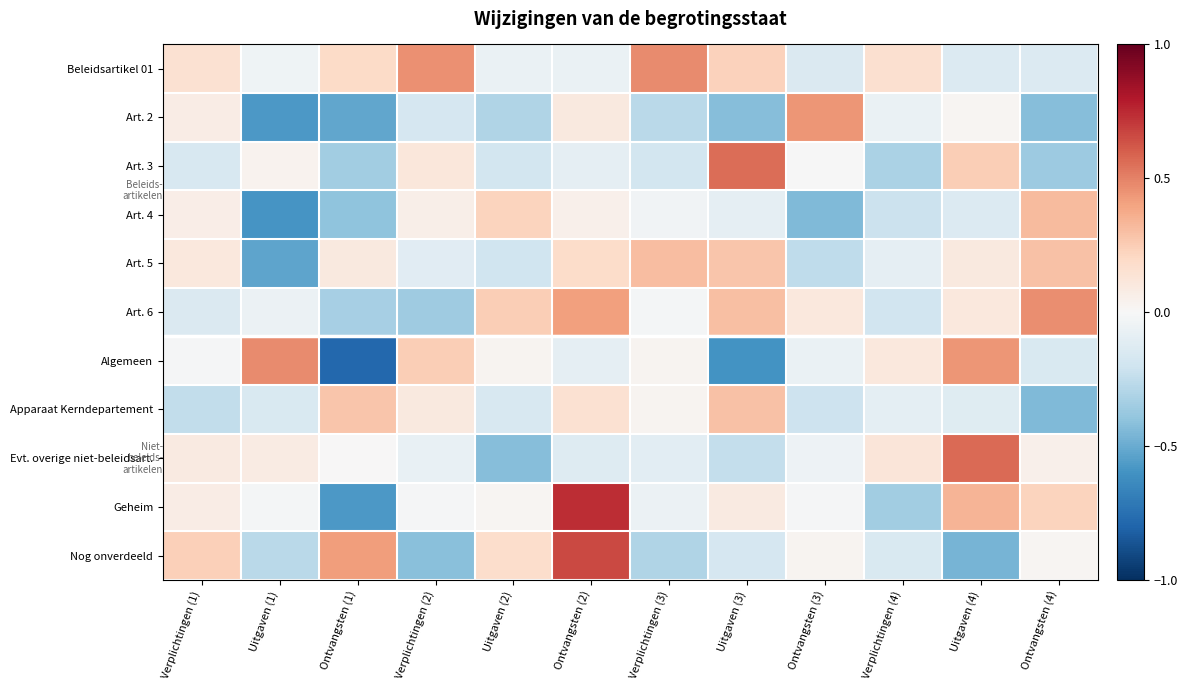

Count the number of categories in the chart.

12